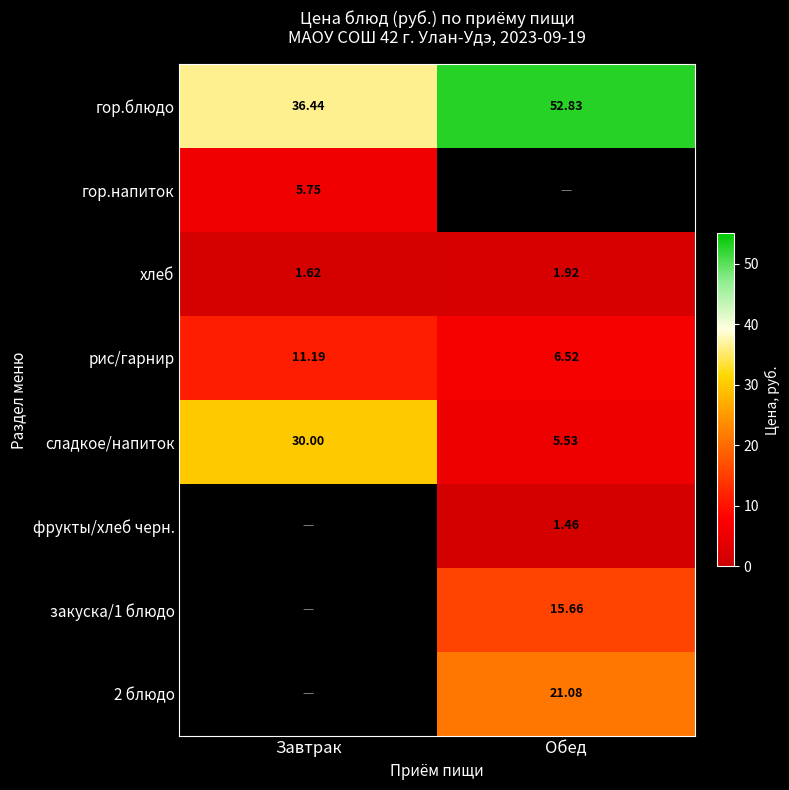

List the labels in order of рис/гарнир value, smallest first.

Обед, Завтрак